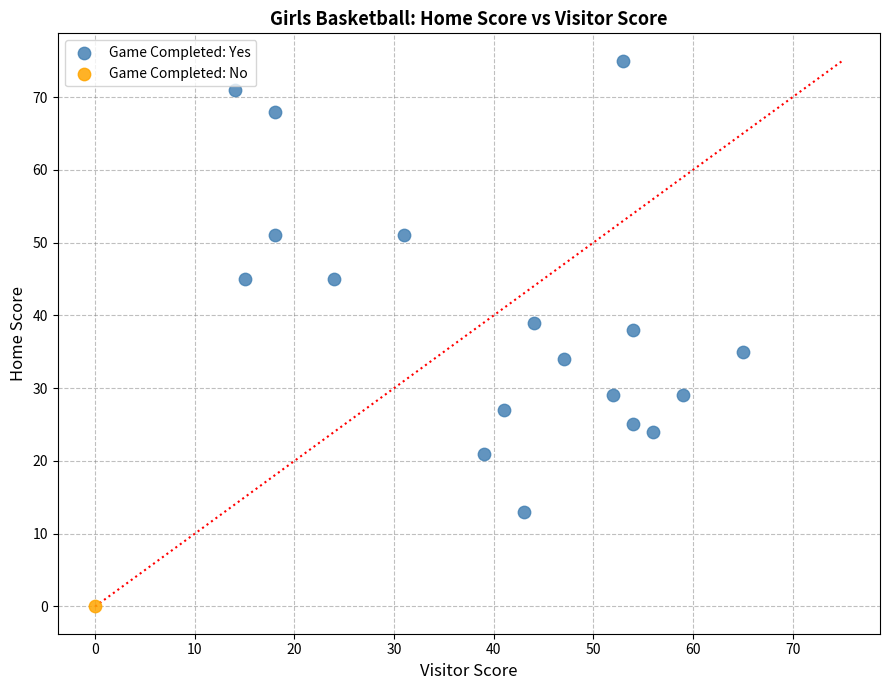

What are all the series names shown in the legend?

Game Completed: Yes, Game Completed: No